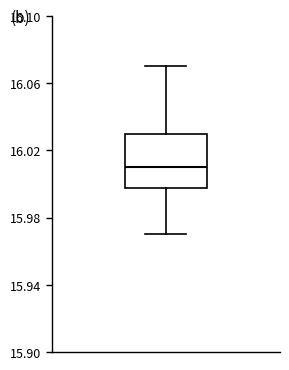

Transcribe this box plot: give where the median line is, the range the box spans, and where the two whiskers end, as read against the y-axis. The values are not printed on the chart, so give them approximately, as read against the axis.

median 16.01, box 16.00 to 16.03, whiskers 15.97 to 16.07